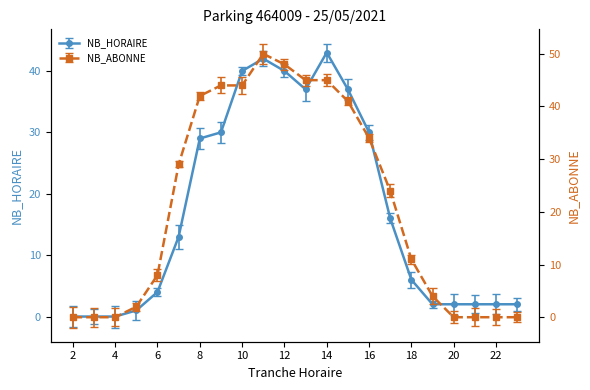

Is it true that NB_HORAIRE equals 30 at 16?

True